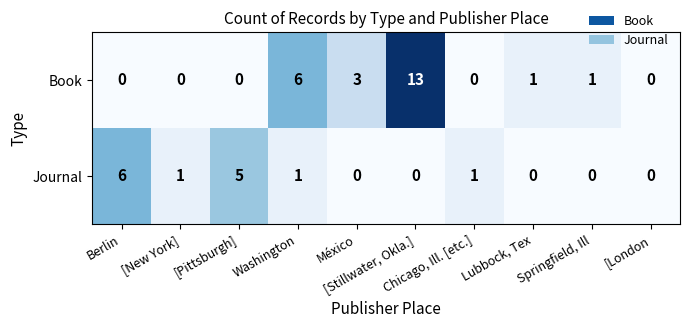

What is the highest value of the Journal series?

6